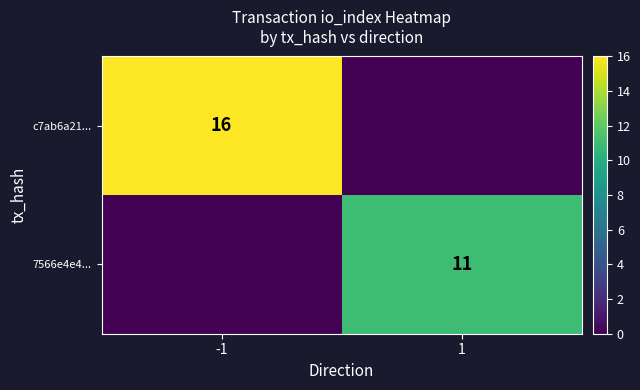

Is it true that 7566e4e4... equals 11 at 1?

True